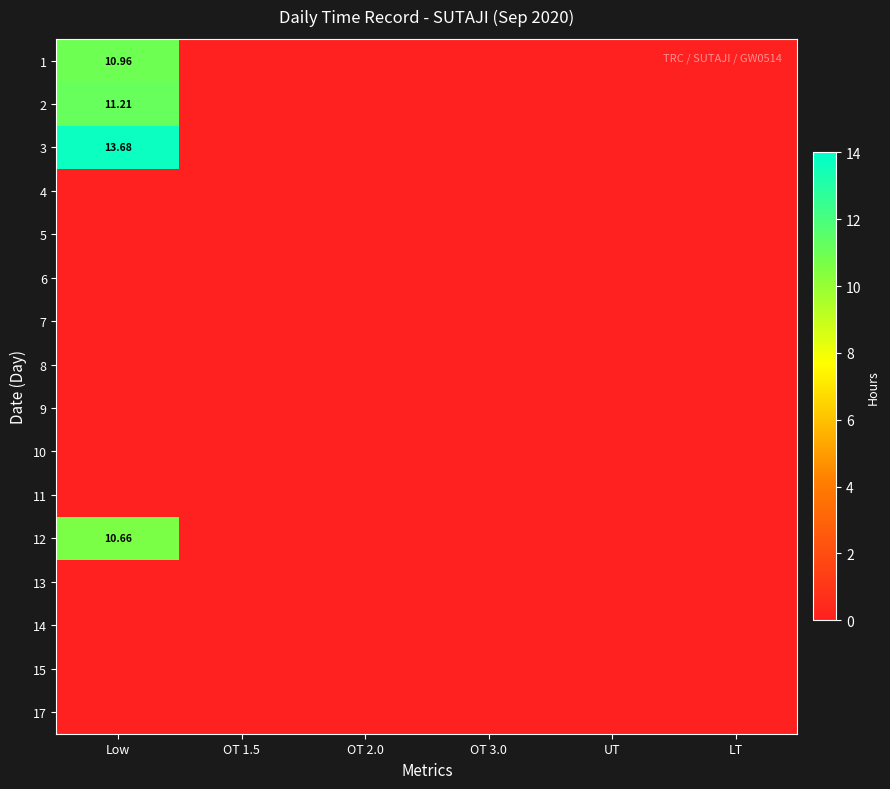

List the labels in order of 2 value, smallest first.

OT 1.5, OT 2.0, OT 3.0, UT, LT, Low